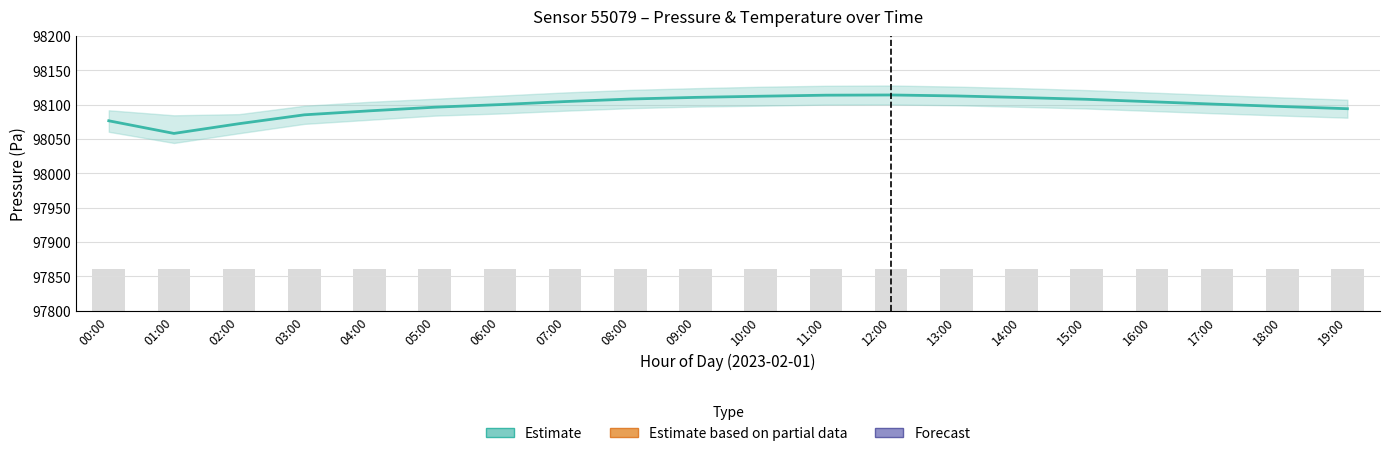

Reading left to right, transcribe all the data shown in this chart.

pressure_center: 98076.5	98058.1	98072.3	98085.2	98091.0	98096.3	98100.1	98104.5	98108.2	98110.6	98112.3	98113.8	98114.1	98112.7	98110.4	98107.8	98104.2	98100.6	98097.3	98094.1
pressure_upper: 98091.8	98084.5	98086.2	98098.4	98104.1	98108.6	98113.2	98117.8	98121.5	98124.0	98126.1	98127.5	98127.9	98126.3	98124.0	98121.2	98117.6	98113.9	98110.5	98107.2
pressure_lower: 98060.5	98044.2	98058.4	98072.0	98078.0	98084.0	98087.1	98091.2	98094.9	98097.2	98098.5	98100.1	98100.3	98099.1	98096.8	98094.4	98090.8	98087.3	98084.1	98081.0
temperature_center: 2.4	2.5	2.7	2.9	3.0	3.1	3.3	3.4	3.5	3.6	3.7	3.8	3.8	3.7	3.6	3.5	3.4	3.3	3.2	3.1
temperature_upper: 2.5	2.6	2.8	3.0	3.1	3.3	3.4	3.5	3.7	3.8	3.9	3.9	3.9	3.9	3.8	3.7	3.6	3.5	3.3	3.2
temperature_lower: 2.3	2.4	2.6	2.8	2.9	3.0	3.2	3.3	3.4	3.5	3.5	3.6	3.6	3.6	3.5	3.4	3.3	3.2	3.1	3.0